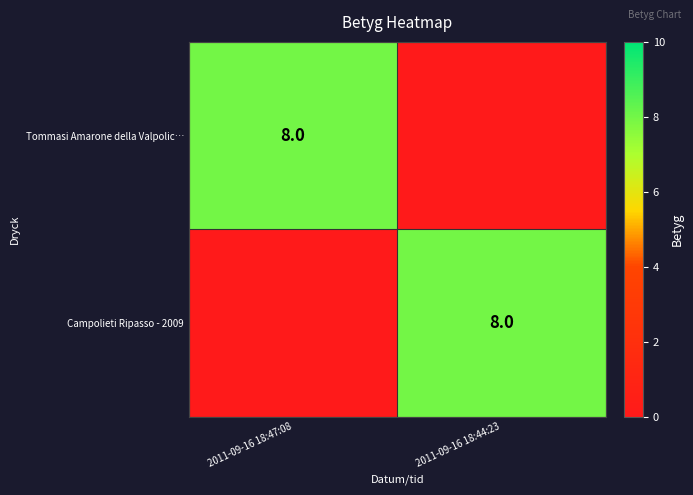

True or false: Tommasi Amarone della Valpolic… has a value of 5 at 2011-09-16 18:47:08.

False